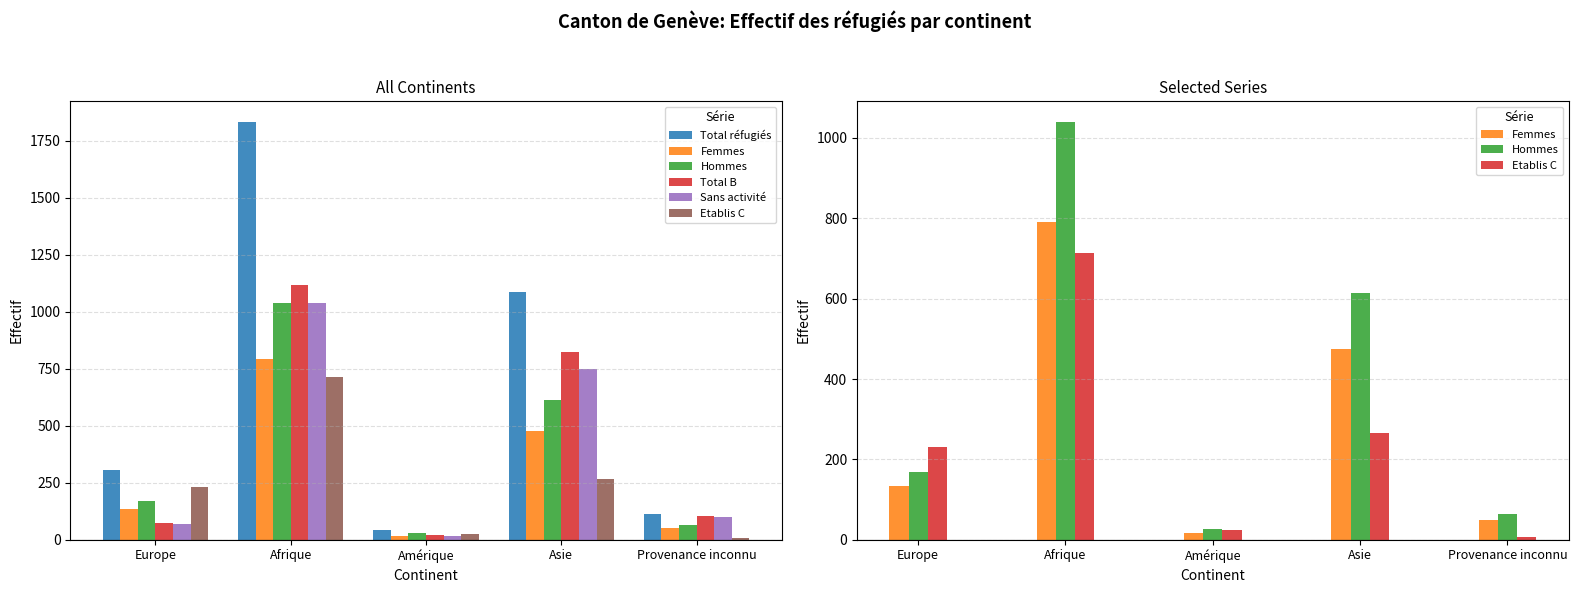

What position from the right is Asie?

2